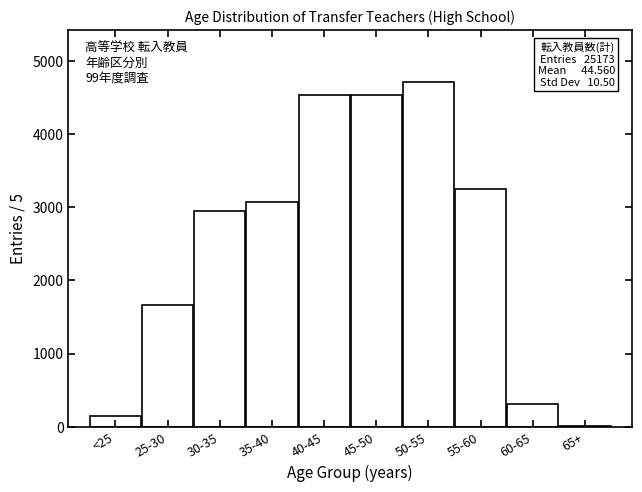

Is it true that the value at 40-45 is 4529?

True